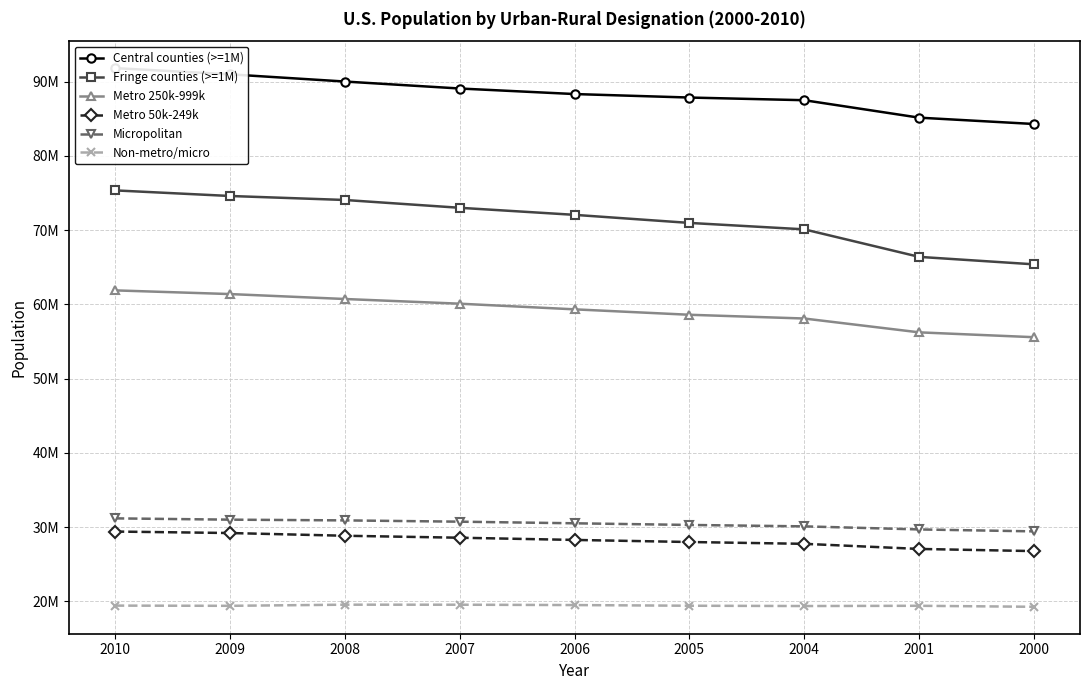

Which has a higher value, 2004 or 2005?

2005